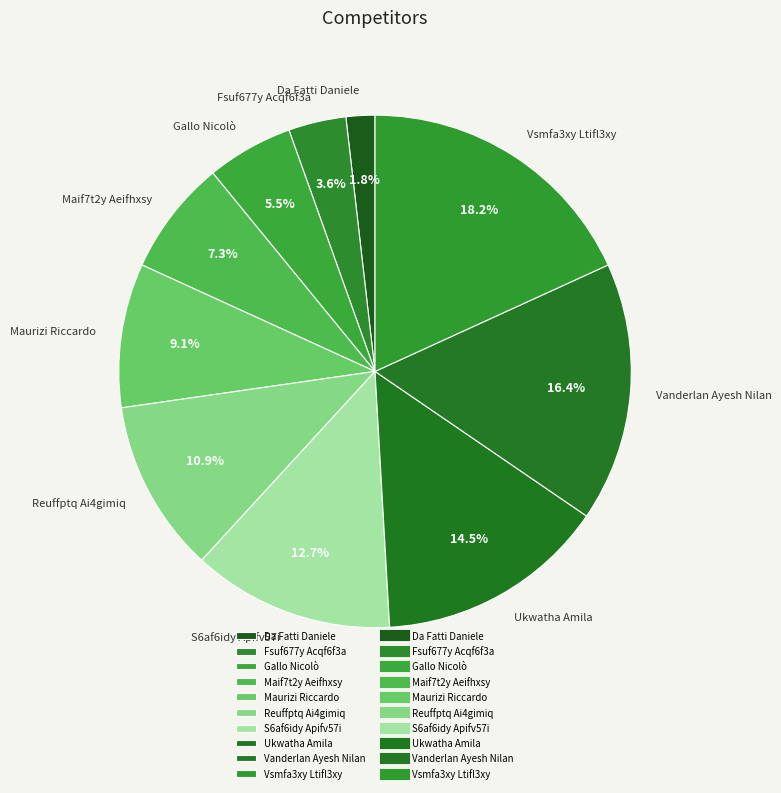

To the nearest percent, what is the difference between the largest and smallest slice percentages?

16%